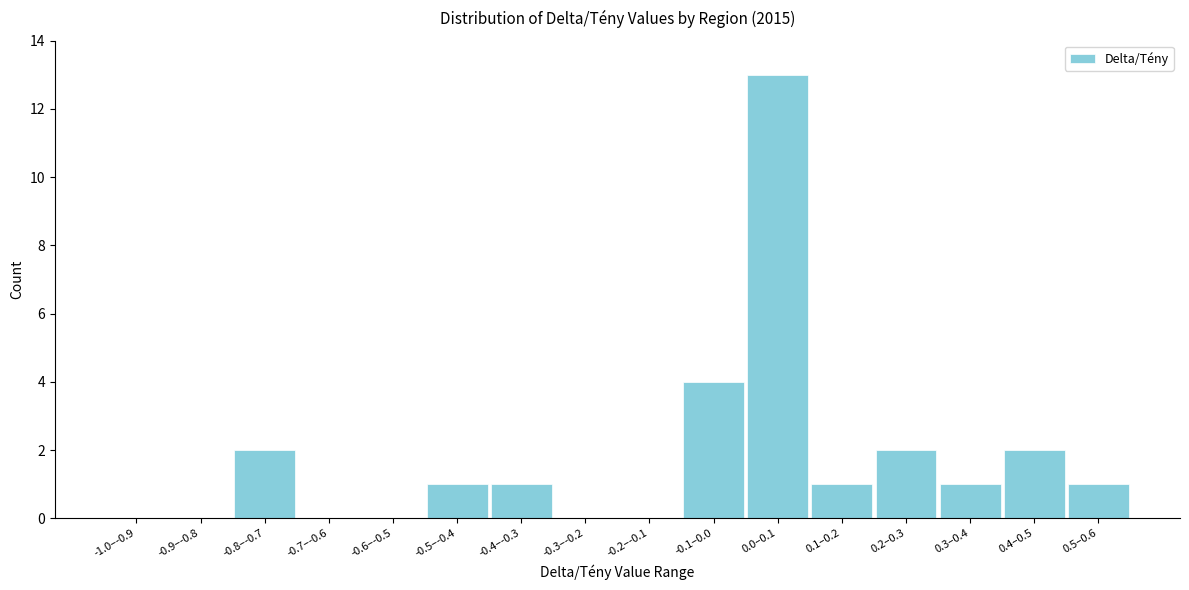

Reading right to left, what are all the values shown in this chart?

0.5–0.6=1	0.4–0.5=2	0.3–0.4=1	0.2–0.3=2	0.1–0.2=1	0.0–0.1=13	-0.1–0.0=4	-0.2–-0.1=0	-0.3–-0.2=0	-0.4–-0.3=1	-0.5–-0.4=1	-0.6–-0.5=0	-0.7–-0.6=0	-0.8–-0.7=2	-0.9–-0.8=0	-1.0–-0.9=0